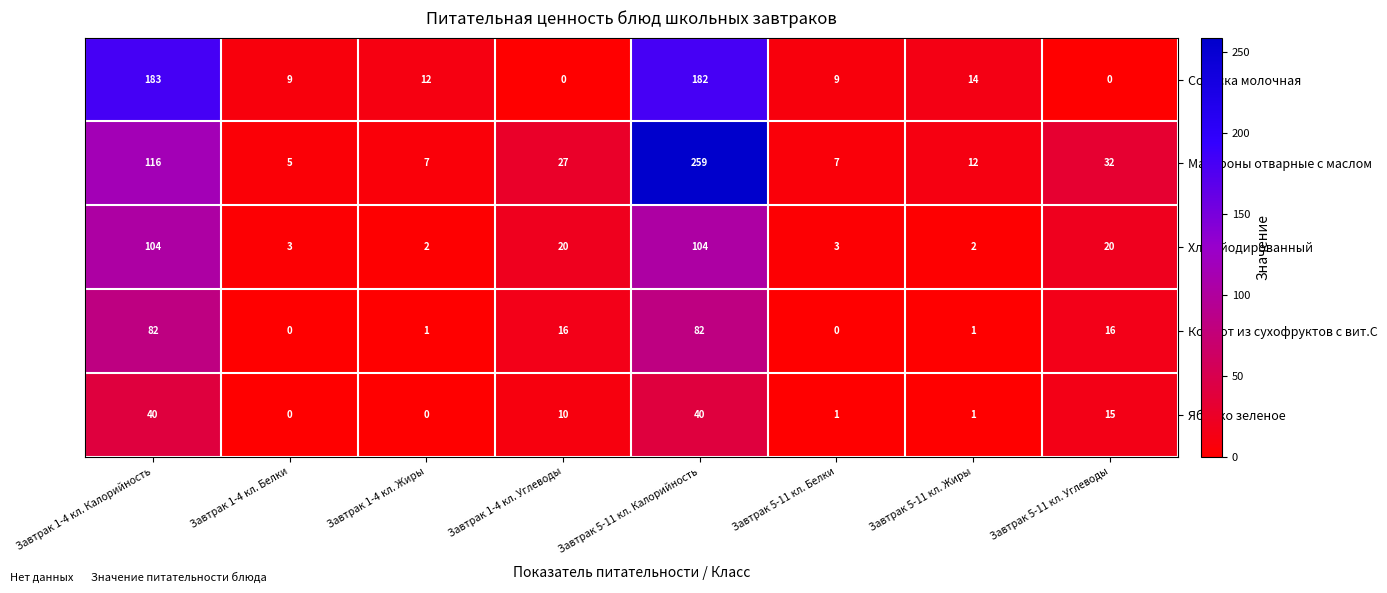

Which label corresponds to the largest value in the chart?

Завтрак 5-11 кл. Калорийность